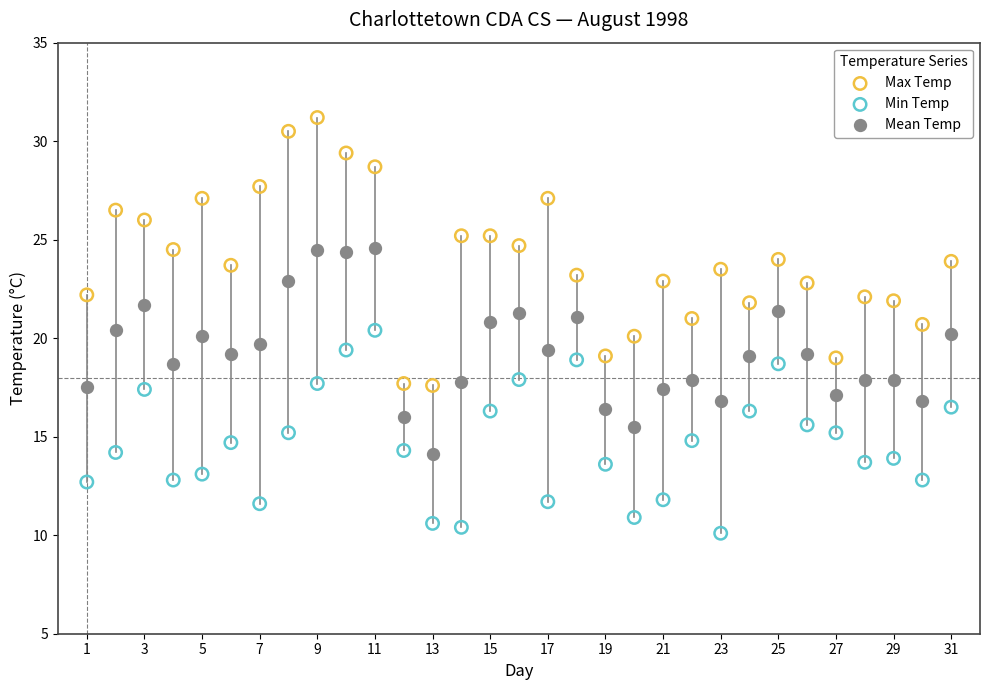

Which series reaches the minimum Y coordinate?

Min Temp